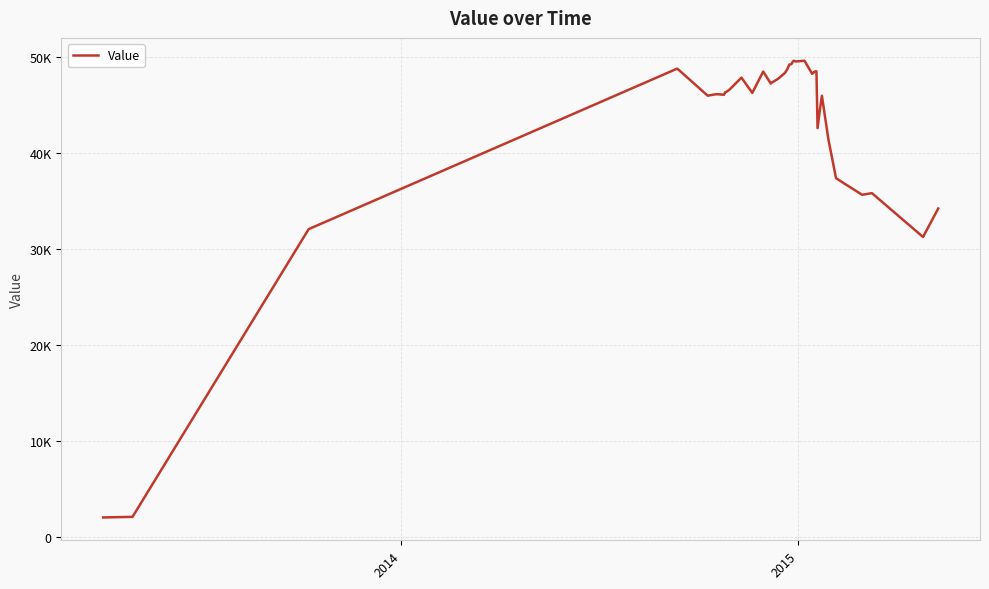

Does the chart have visible grid lines?

Yes